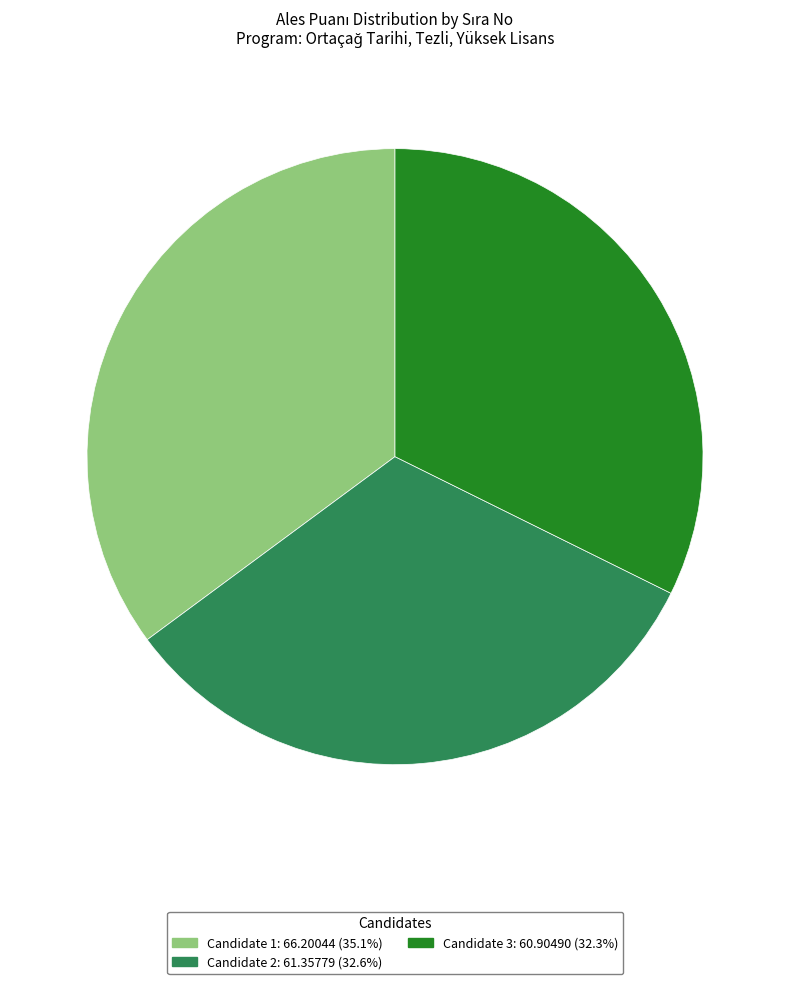

Does any single category account for the majority?

No